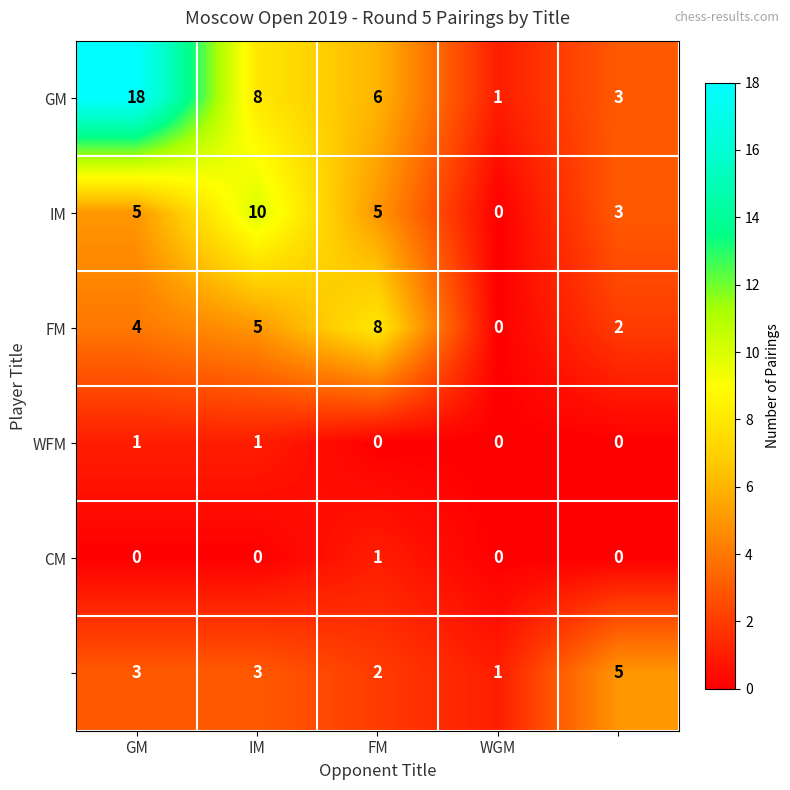

At how many categories does at least one series exceed 4?

4